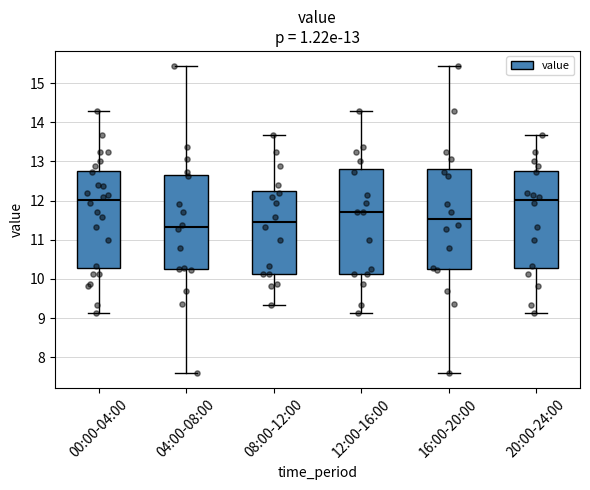

Comparing the boxes themselves (not the whiskers), which one is the tallest?

12:00-16:00